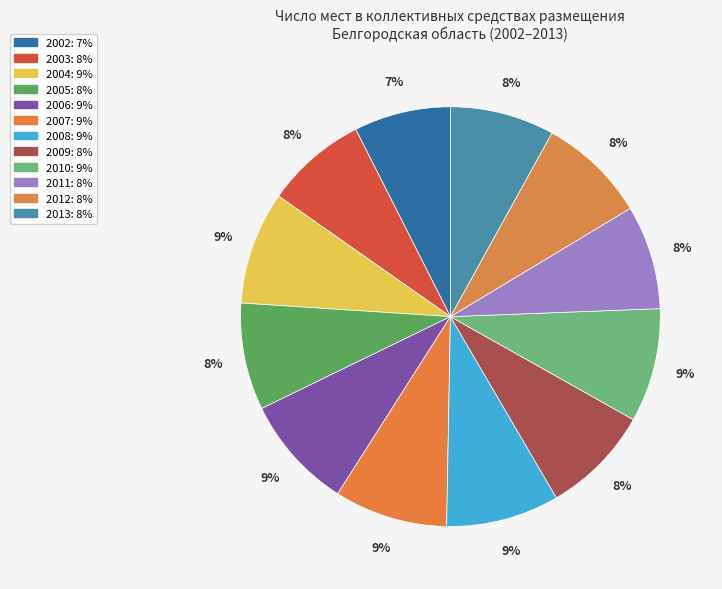

Combined, do 2010 and 2011 account for over 50%?

No